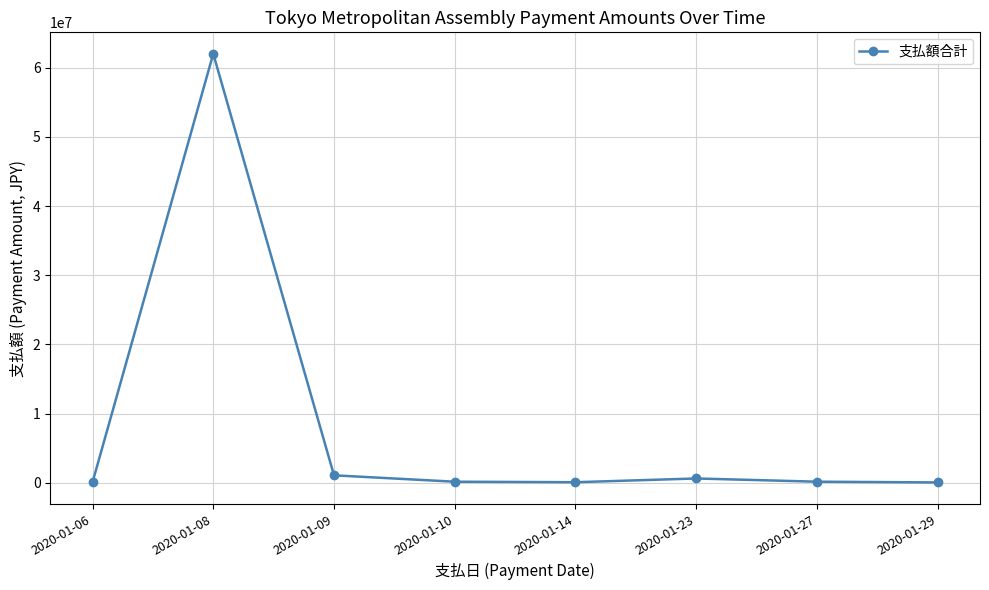

At which category does the data reach its first local peak?

2020-01-08